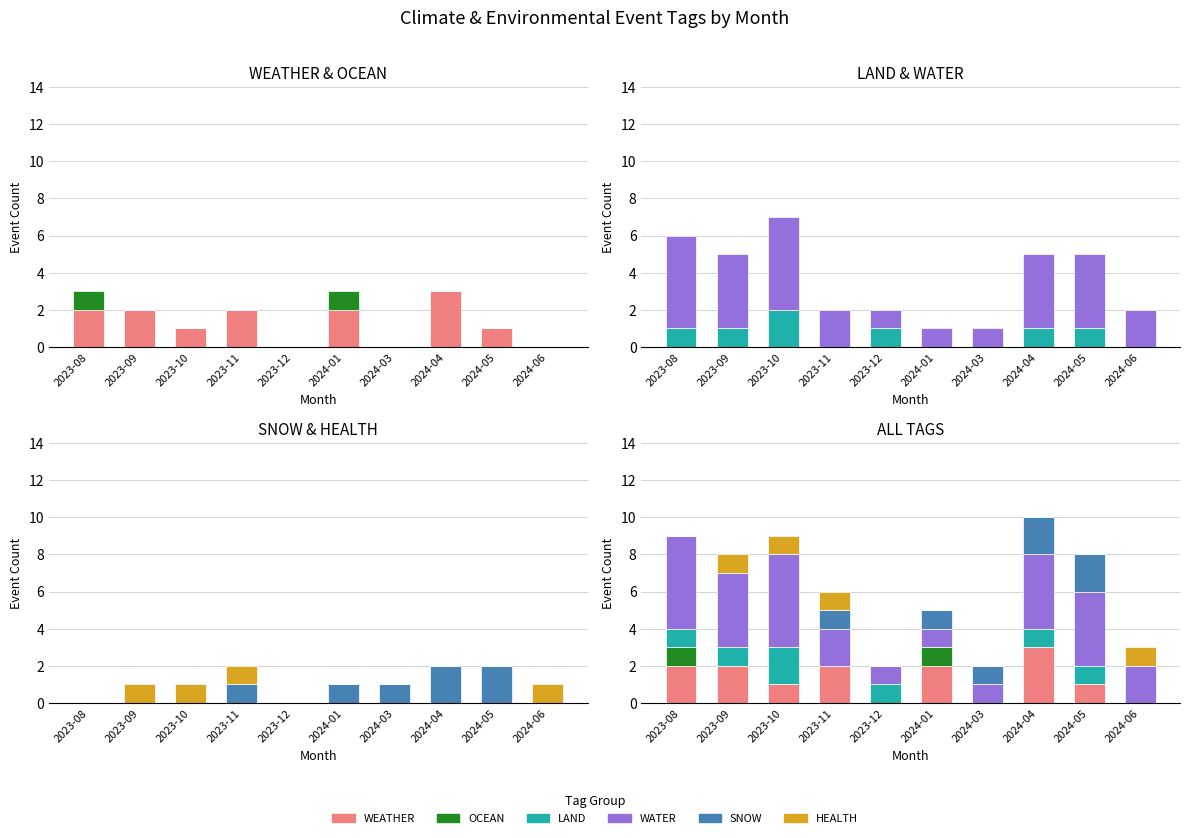

Reading left to right, extract all data points from this chart.

WEATHER: 2023-08=2	2023-09=2	2023-10=1	2023-11=2	2023-12=0	2024-01=2	2024-03=0	2024-04=3	2024-05=1	2024-06=0
OCEAN: 2023-08=1	2023-09=0	2023-10=0	2023-11=0	2023-12=0	2024-01=1	2024-03=0	2024-04=0	2024-05=0	2024-06=0
LAND: 2023-08=1	2023-09=1	2023-10=2	2023-11=0	2023-12=1	2024-01=0	2024-03=0	2024-04=1	2024-05=1	2024-06=0
WATER: 2023-08=5	2023-09=4	2023-10=5	2023-11=2	2023-12=1	2024-01=1	2024-03=1	2024-04=4	2024-05=4	2024-06=2
SNOW: 2023-08=0	2023-09=0	2023-10=0	2023-11=1	2023-12=0	2024-01=1	2024-03=1	2024-04=2	2024-05=2	2024-06=0
HEALTH: 2023-08=0	2023-09=1	2023-10=1	2023-11=1	2023-12=0	2024-01=0	2024-03=0	2024-04=0	2024-05=0	2024-06=1